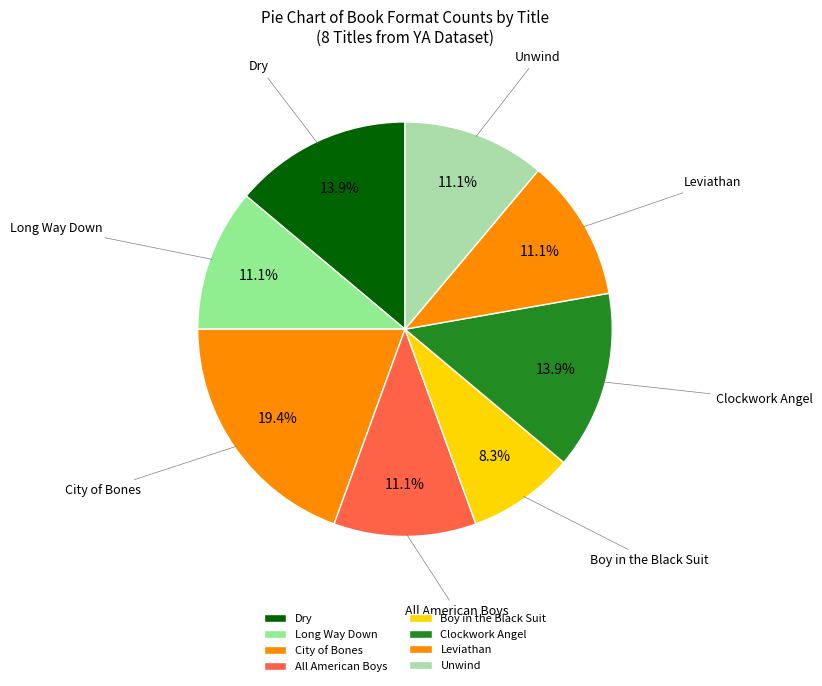

The Clockwork Angel slice represents 14% of the pie. True or false?

True